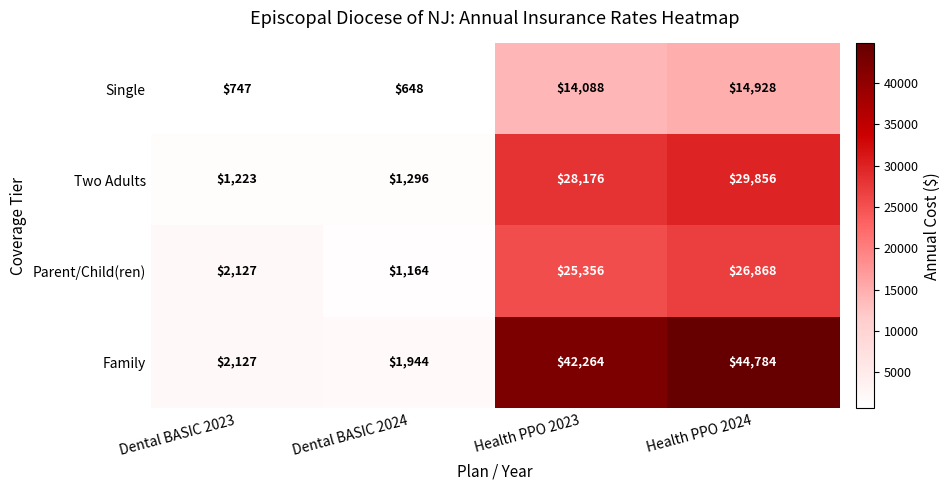

Reading left to right, what are all the values shown in this chart?

Single: Dental BASIC 2023=747	Dental BASIC 2024=648	Health PPO 2023=14088	Health PPO 2024=14928
Two Adults: Dental BASIC 2023=1223	Dental BASIC 2024=1296	Health PPO 2023=28176	Health PPO 2024=29856
Parent/Child(ren): Dental BASIC 2023=2127	Dental BASIC 2024=1164	Health PPO 2023=25356	Health PPO 2024=26868
Family: Dental BASIC 2023=2127	Dental BASIC 2024=1944	Health PPO 2023=42264	Health PPO 2024=44784